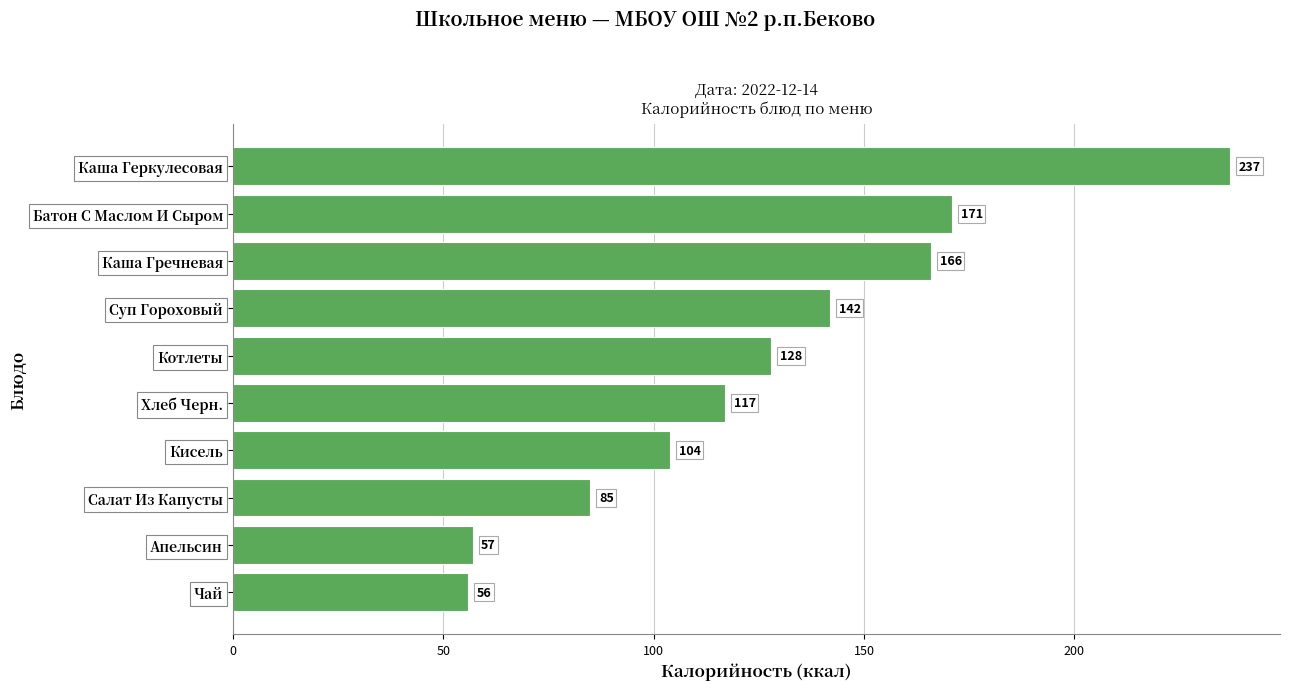

What position from the top is Каша Геркулесовая?

1